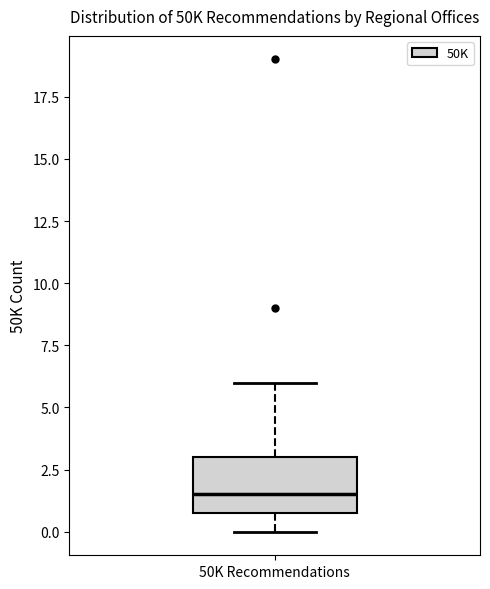

Transcribe this box plot: give where the median line is, the range the box spans, and where the two whiskers end, as read against the y-axis. The values are not printed on the chart, so give them approximately, as read against the axis.

median 1.5, box 1.0 to 3.0, whiskers 0.0 to 6.0